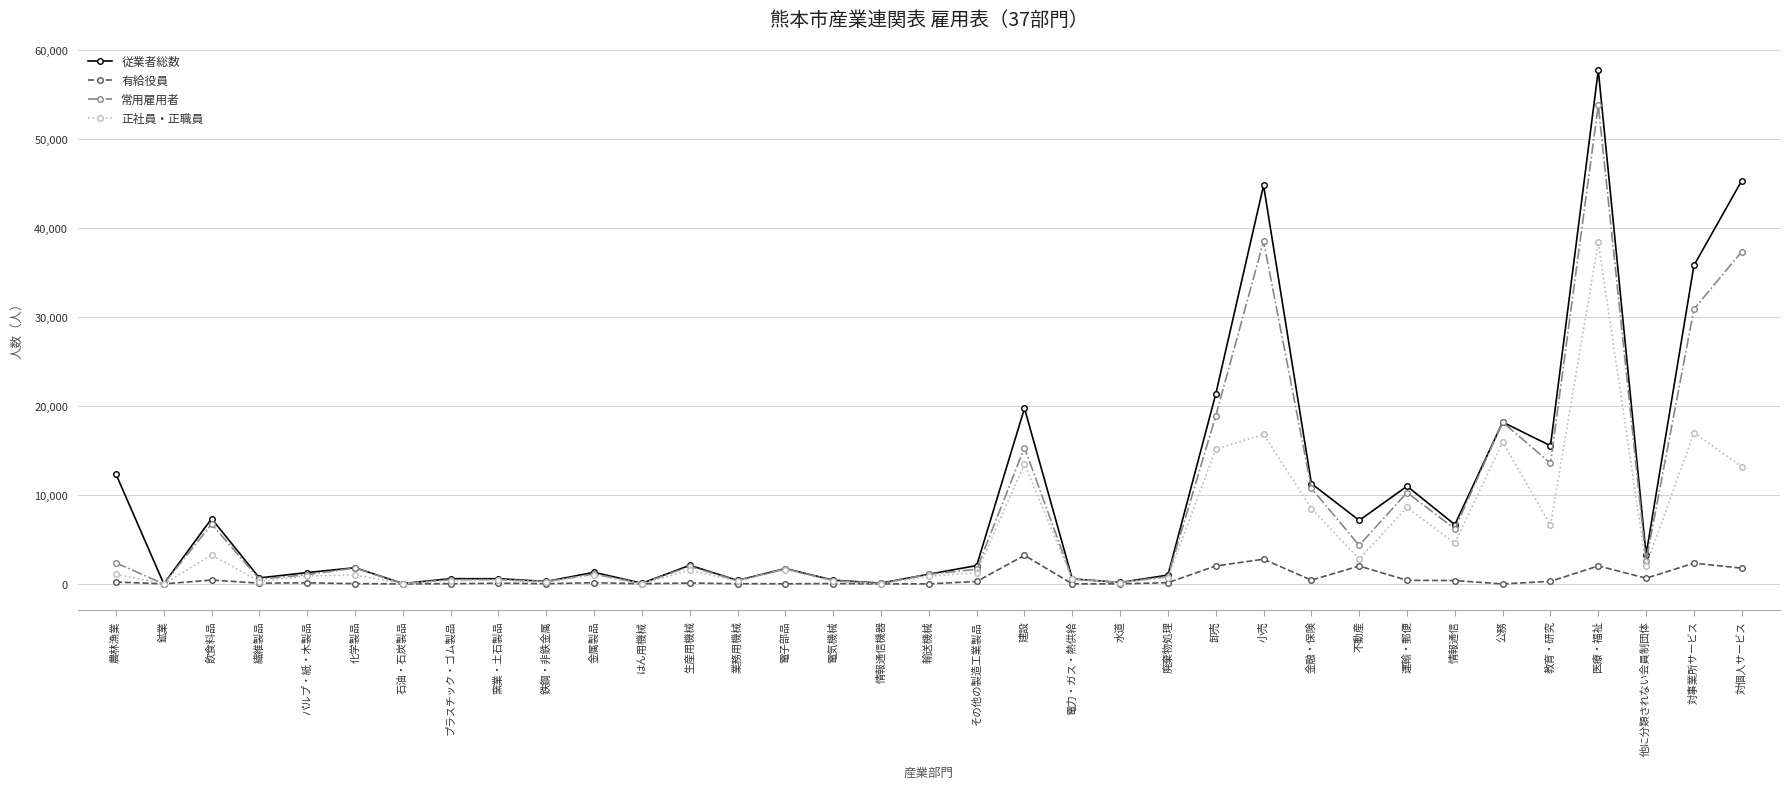

What is the maximum value shown in the chart?

57771